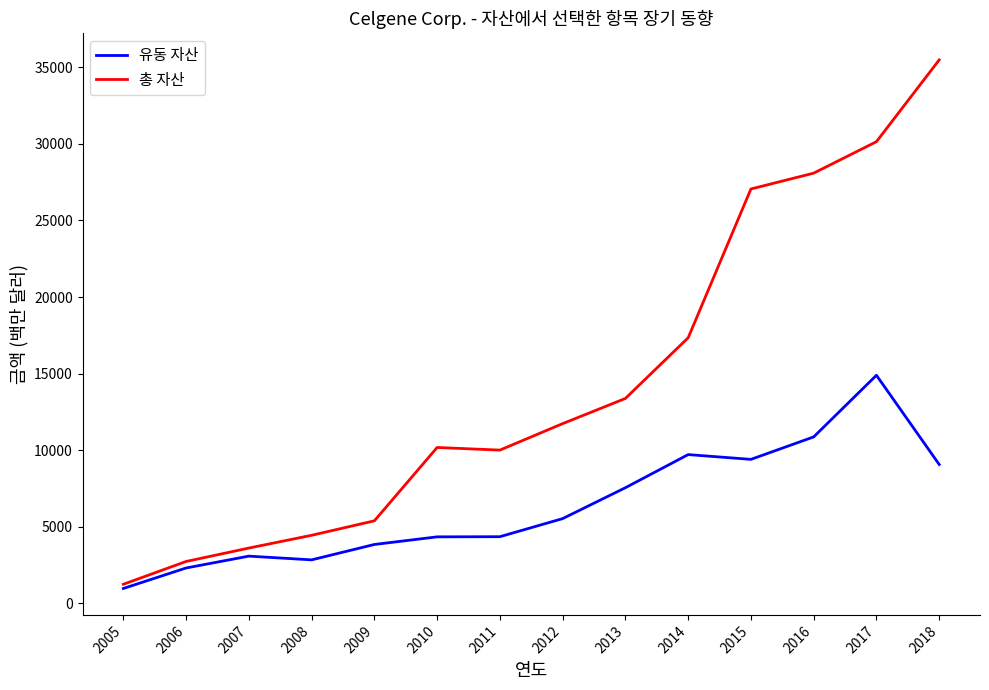

What are all the series names shown in the legend?

유동 자산, 총 자산